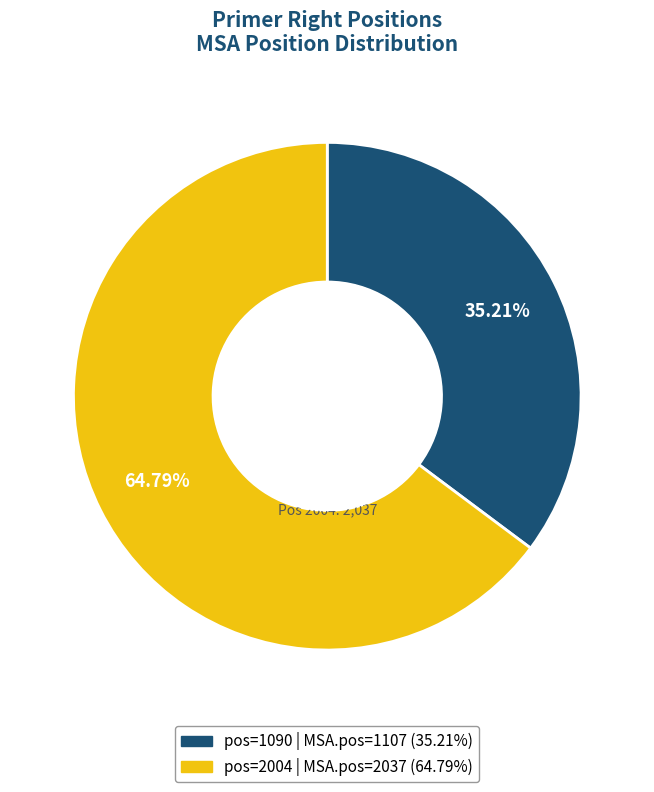

Does any single category account for the majority?

Yes